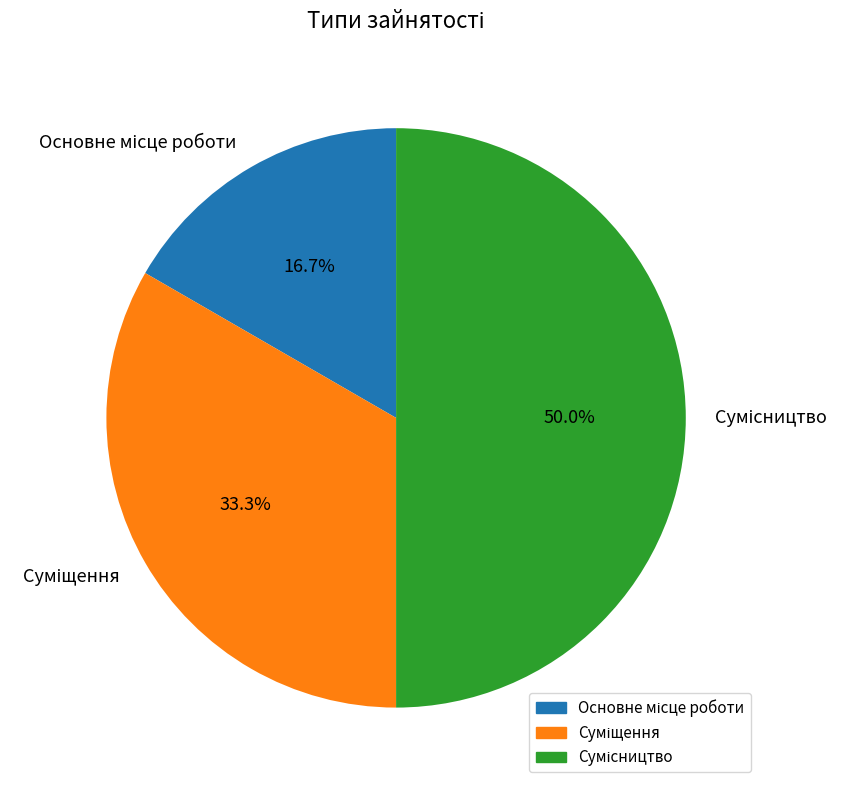

What is the change in value from Основне місце роботи to Сумісництво?

+2